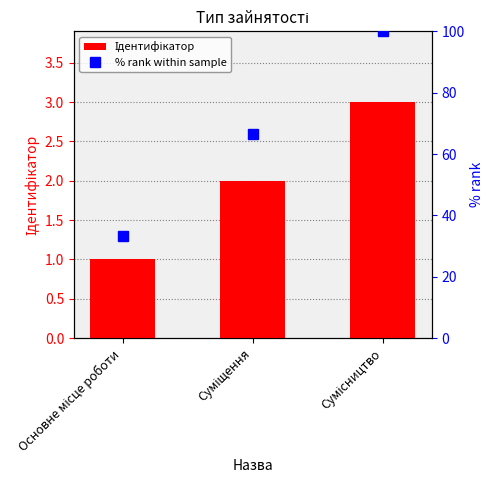

What is the spread (max minus min) of values at Суміщення?

64.7